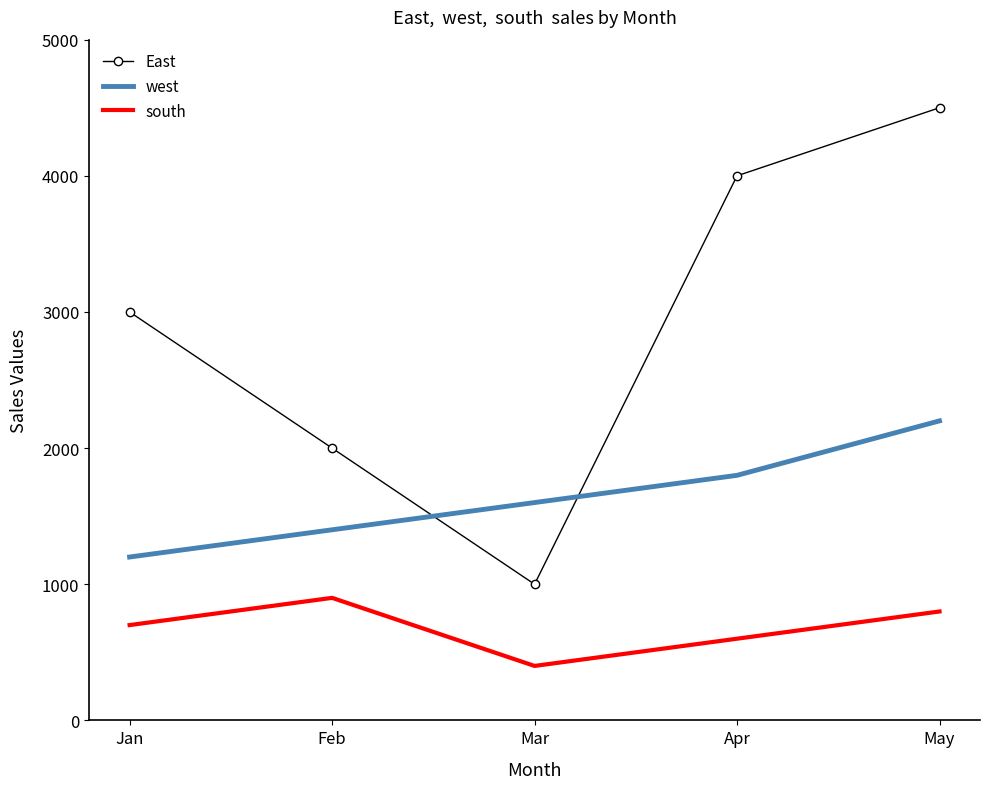

What value does the south series have at May, to the nearest 50?

800